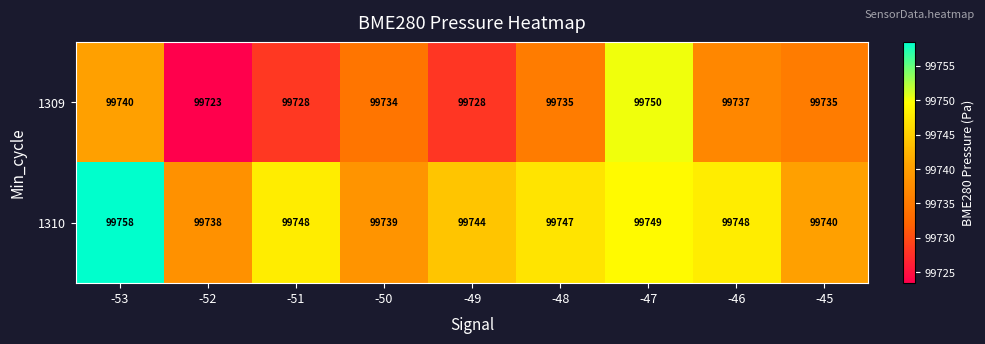

Which label corresponds to the largest value in the chart?

-53